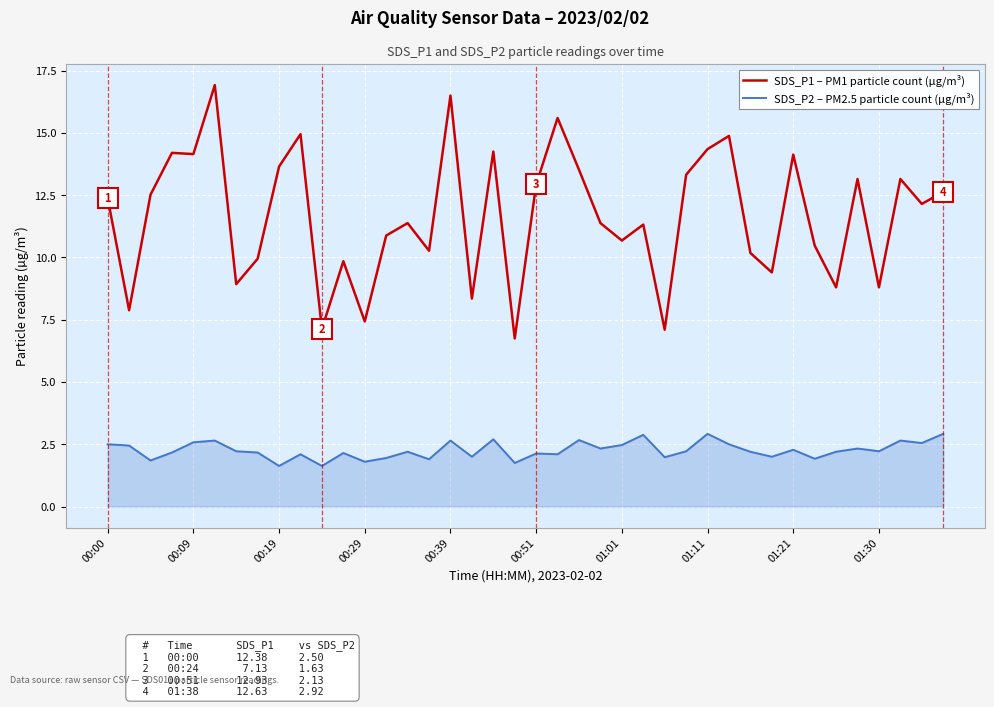

Rank the series by their average value, from highest to lowest.

SDS_P1 – PM1 particle count (µg/m³), SDS_P2 – PM2.5 particle count (µg/m³)